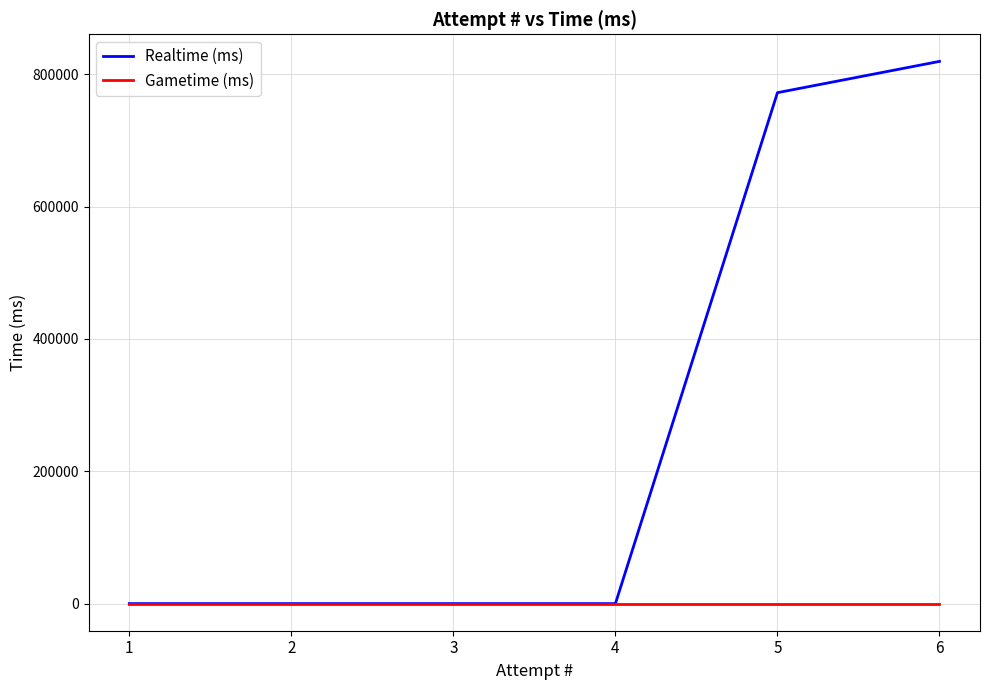

At which category is the sum across all series the highest?

6